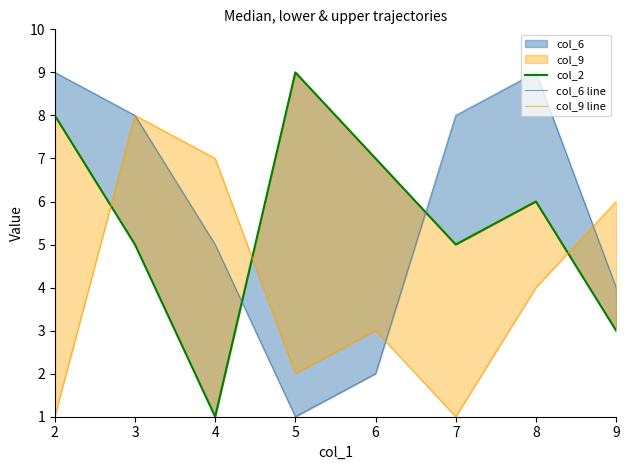

At how many categories does at least one series exceed 2?

8